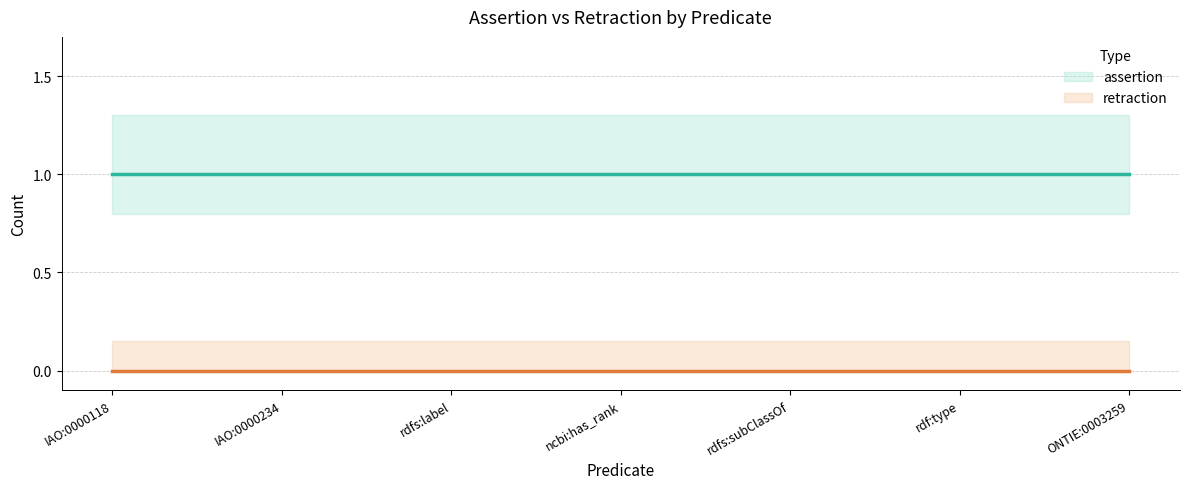

What is the highest value of the assertion series?

1